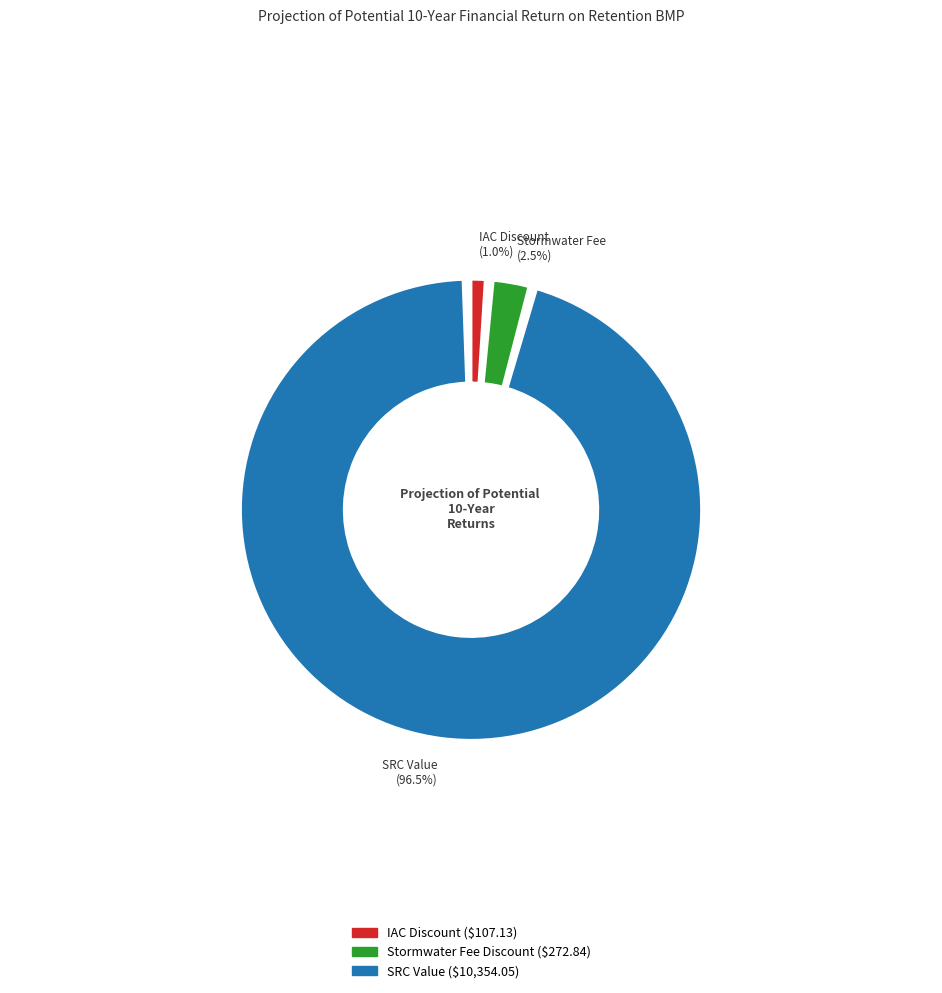

Which category accounts for the majority?

Projected Value of SRCs